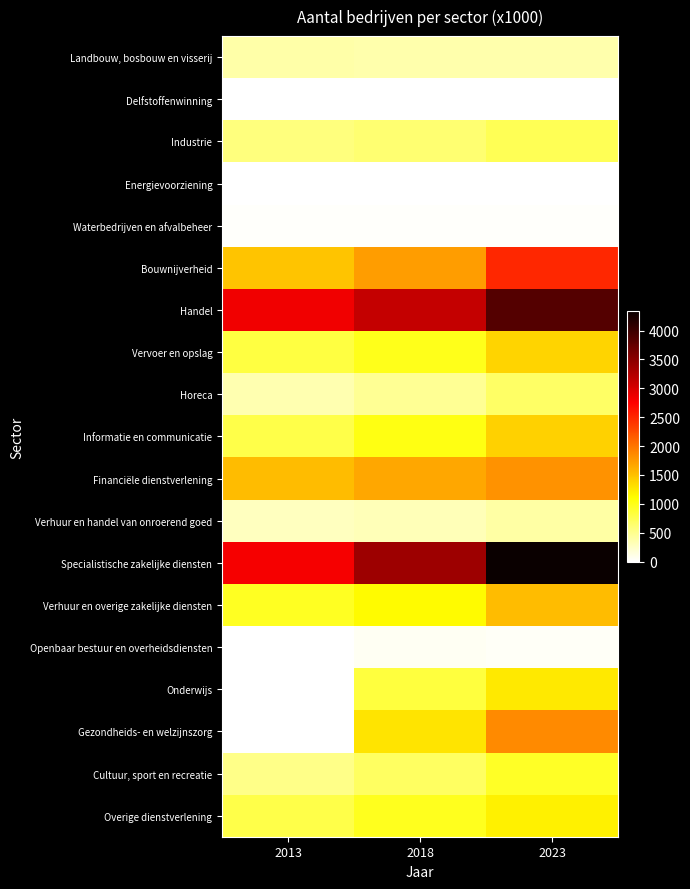

At which category does the chart reach its minimum across all series?

2013